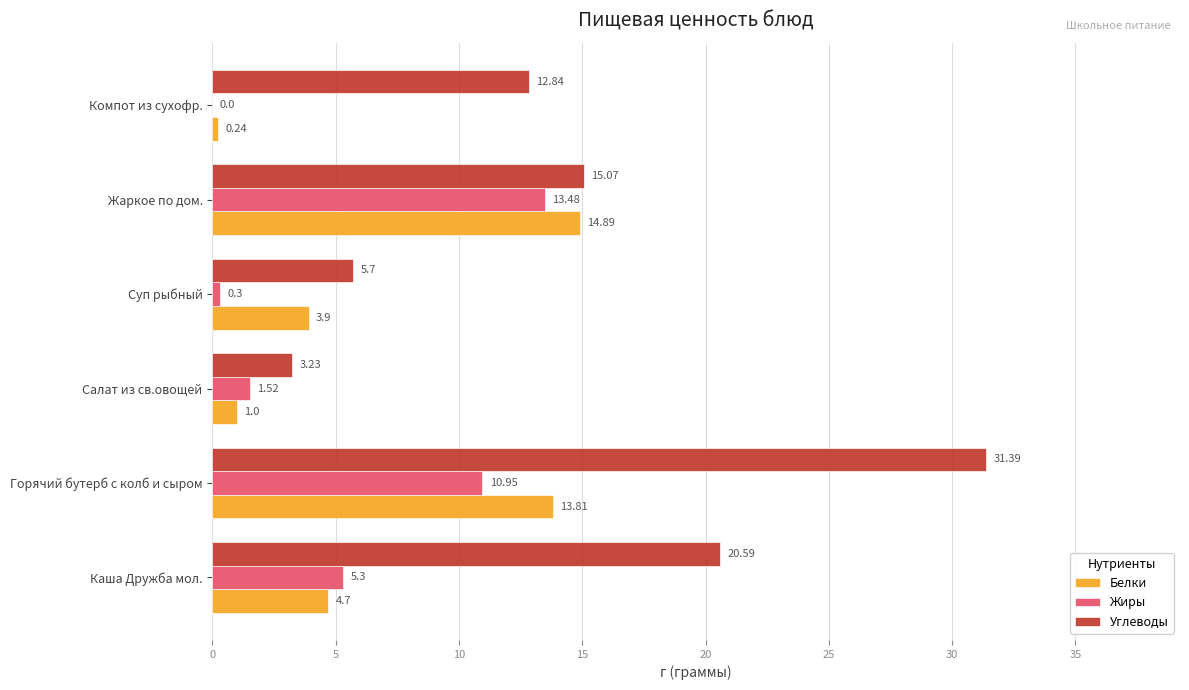

What is the sum of the Белки values at Каша Дружба мол. and Суп рыбный?

8.6